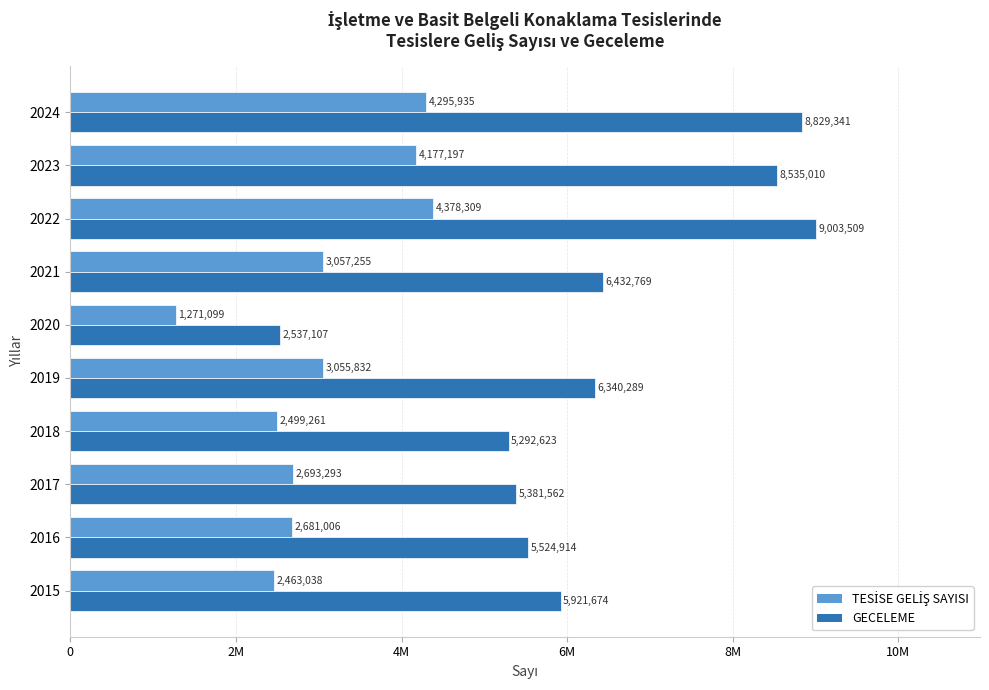

What is the difference between the second highest and minimum values in the TESİSE GELİŞ SAYISI series?

3024836